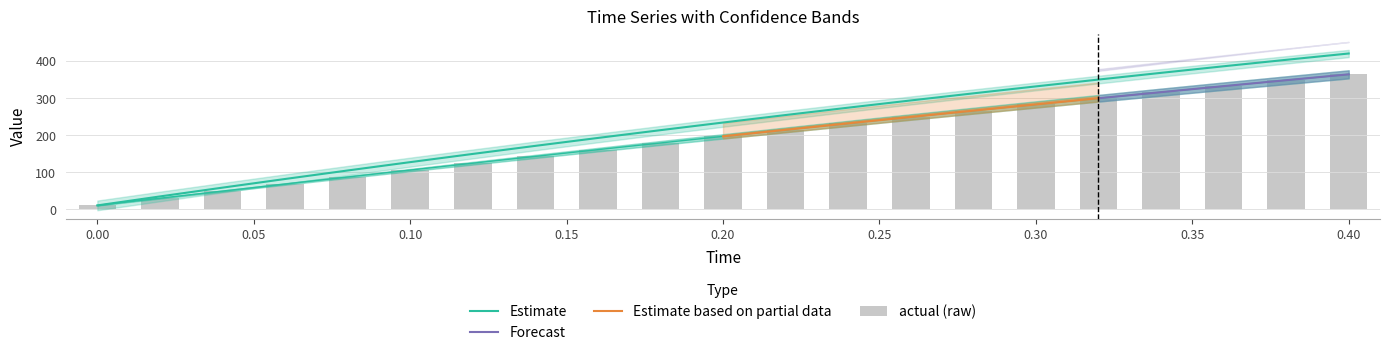

How many values in the actual series exceed 196?

11